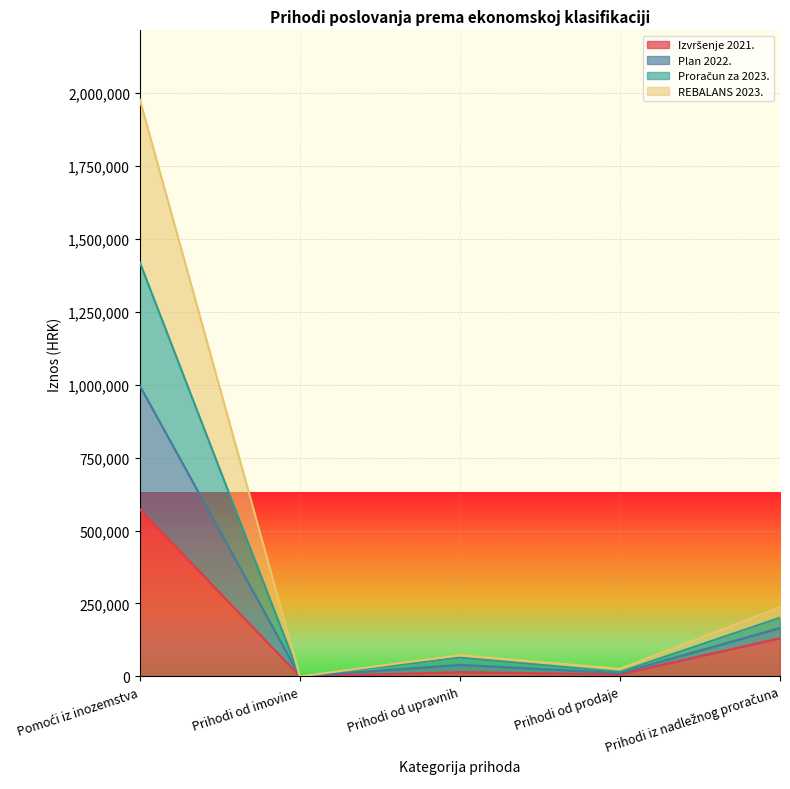

True or false: Plan 2022. has a value of 20012 at Prihodi od upravnih.

False